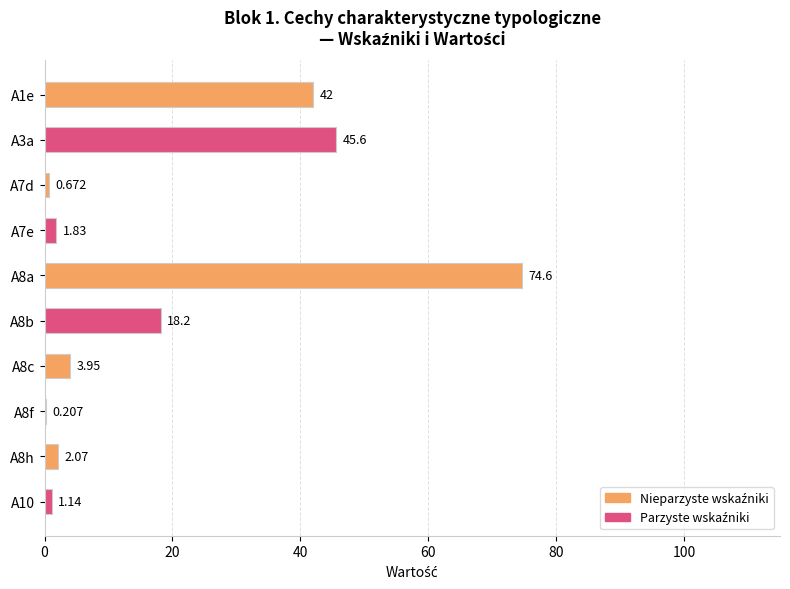

Count the number of data series in this chart.

1